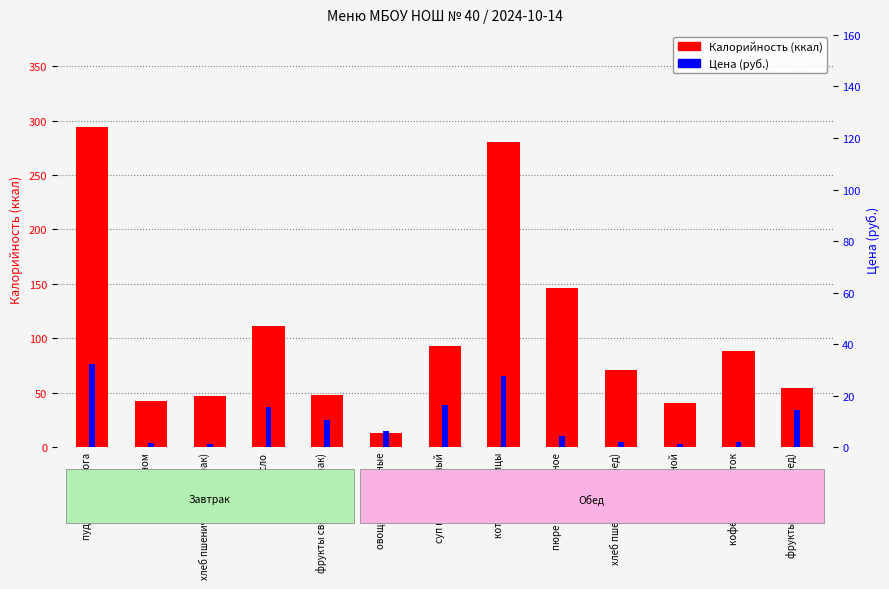

Which series has the widest spread of values?

Калорийность